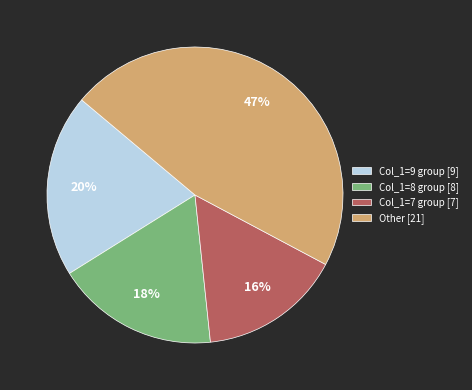

What is the ratio of the value at Col_1=7 group [7] to the value at Col_1=9 group [9]?

0.8